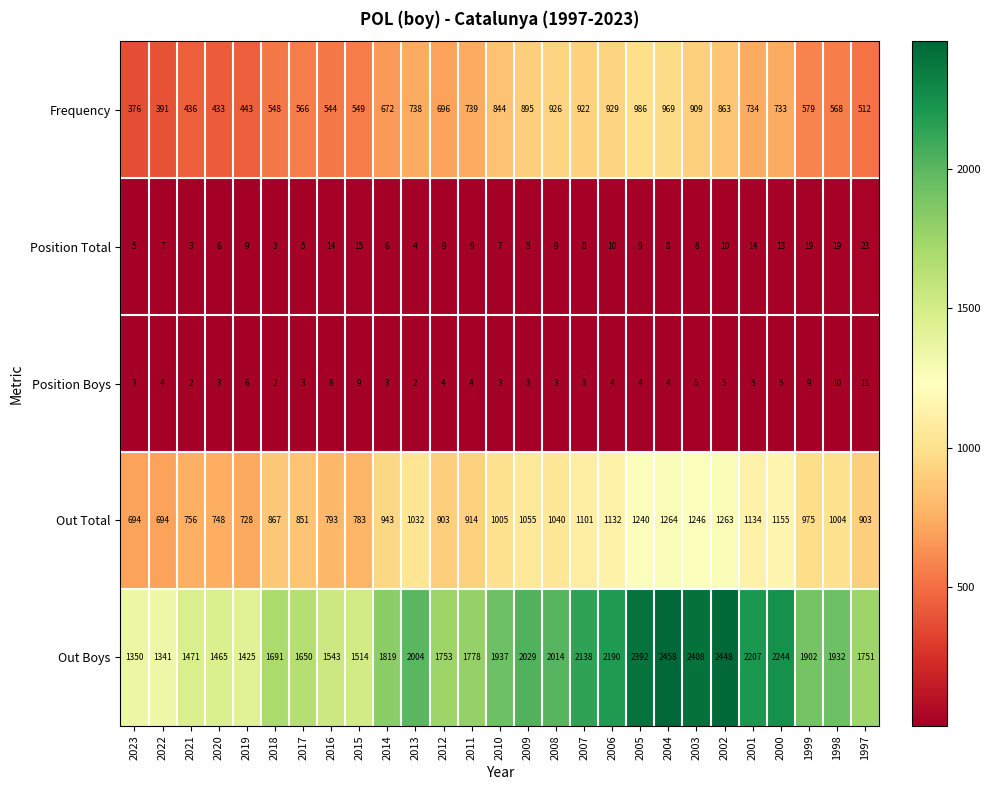

What is the sum of all Position Total values?

257